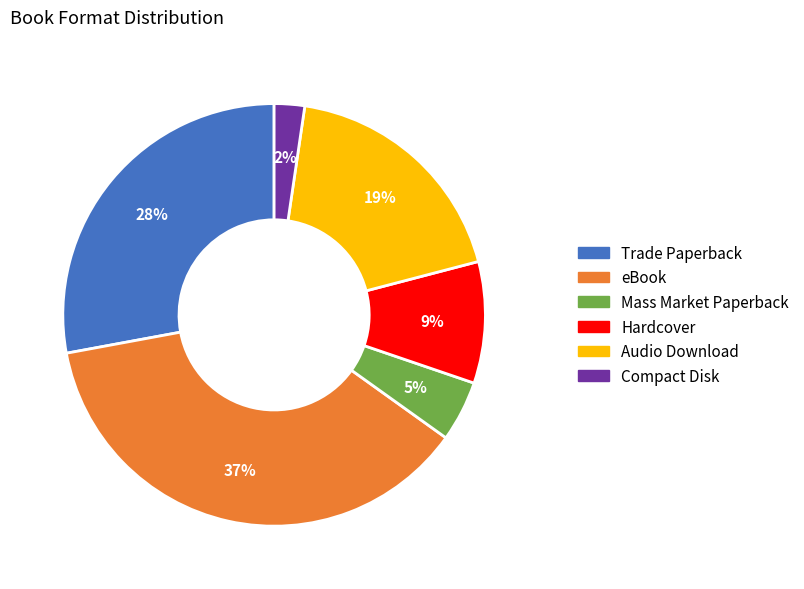

Is there a majority slice in this chart?

No